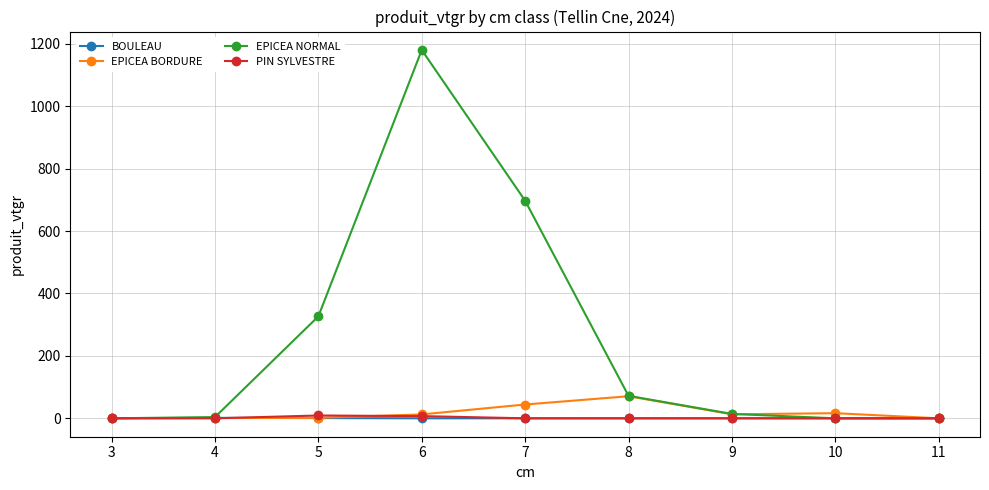

Which series has the largest range (max minus min)?

EPICEA NORMAL